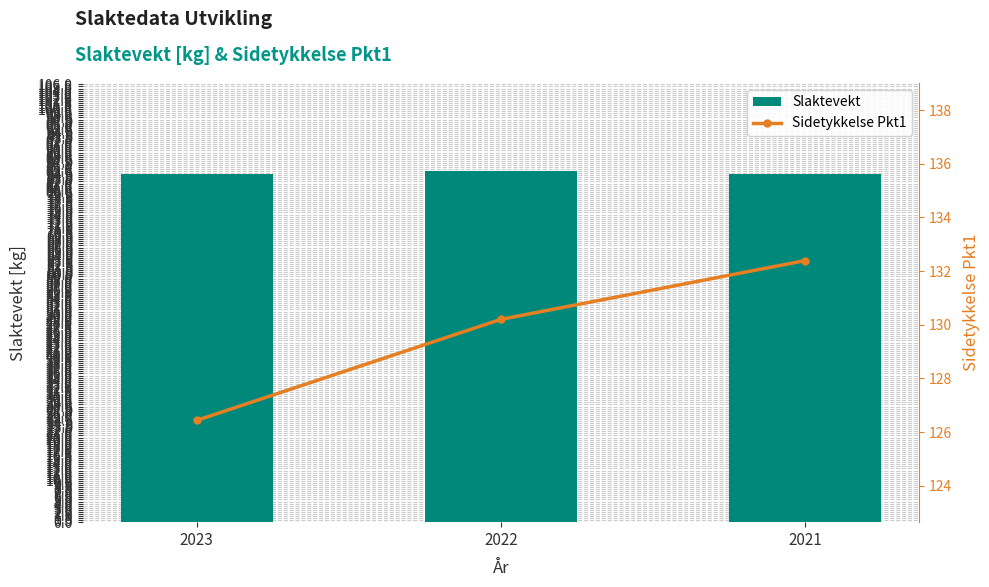

List the labels in order of Slaktevekt value, smallest first.

2021, 2023, 2022